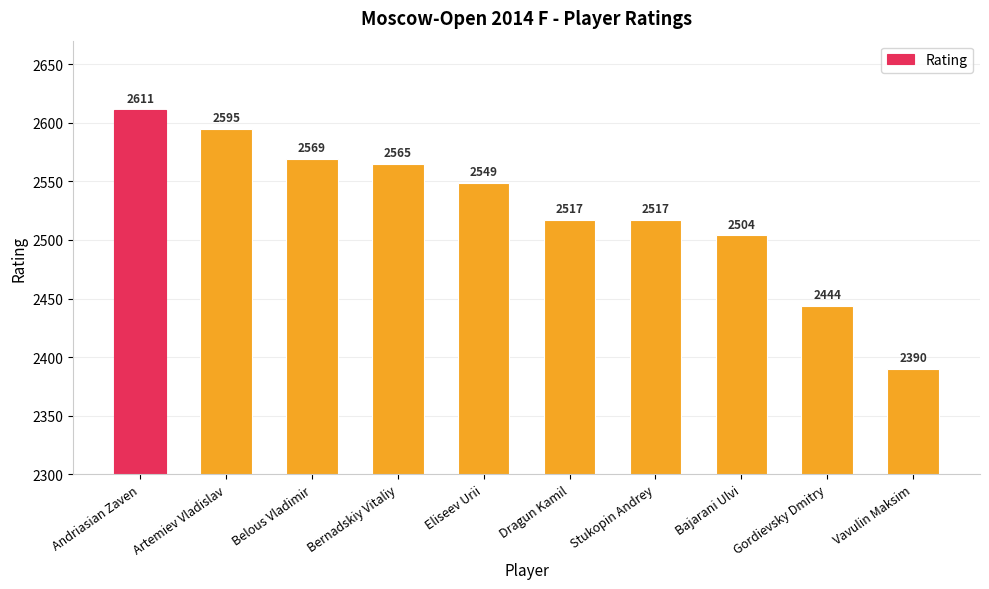

What is the sum of all values?

25261